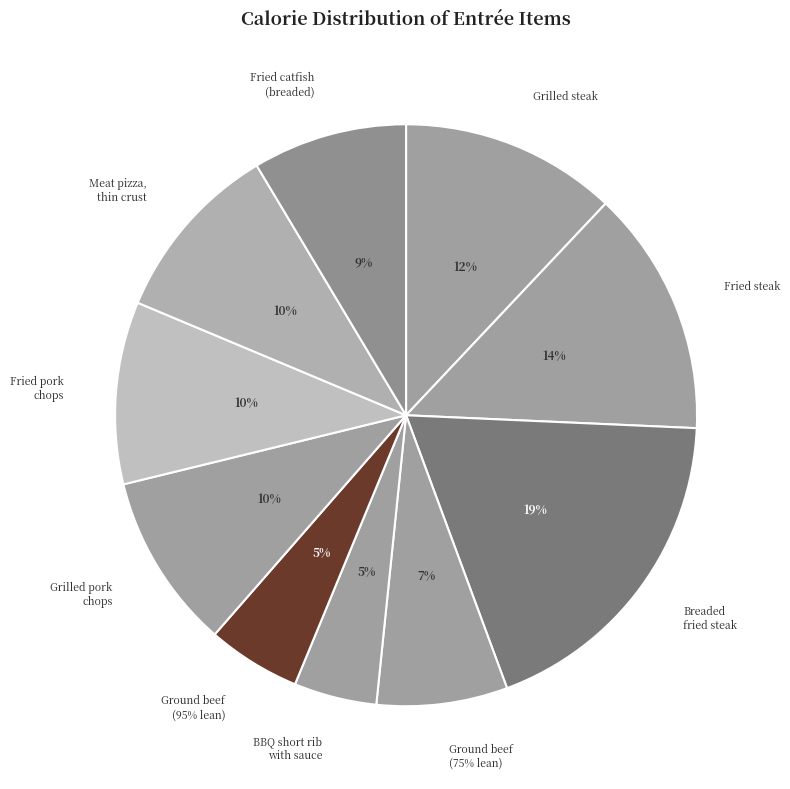

Is Fried catfish (breaded or battered) the majority of the pie?

No